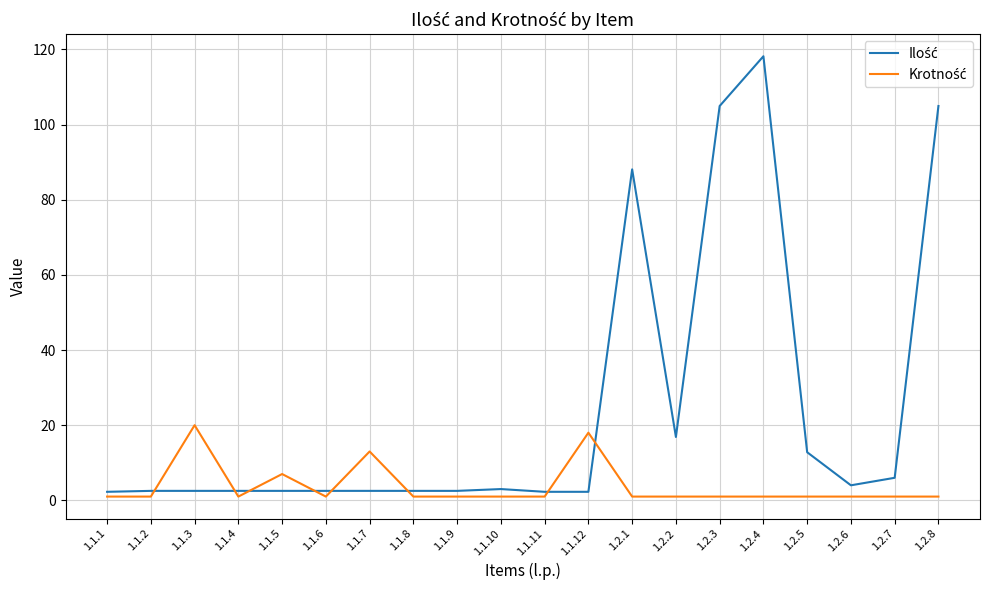

What is the maximum value shown in the chart?

118.2